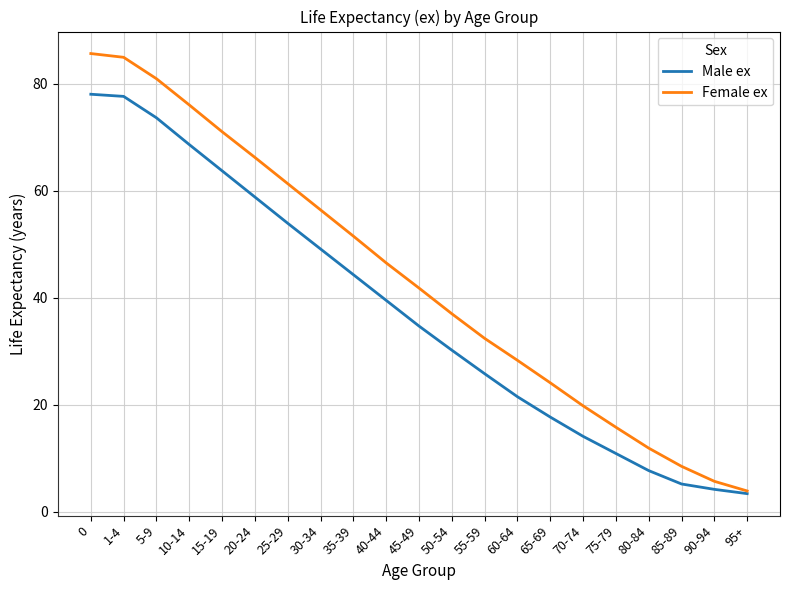

What is the difference between the highest and lowest values at 35-39?

7.2